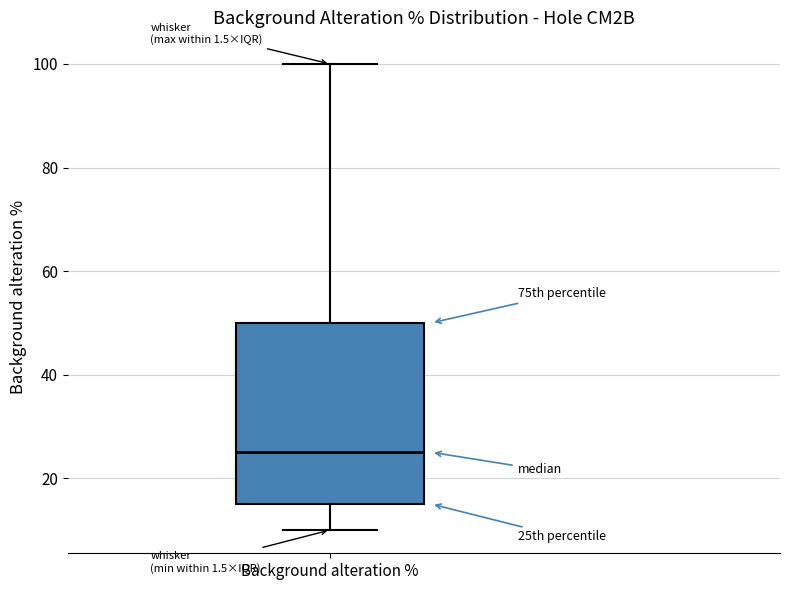

Where is the upper edge of the box for Background alteration % on the y-axis? The values are not printed on the chart, so give them approximately, as read against the axis.

50